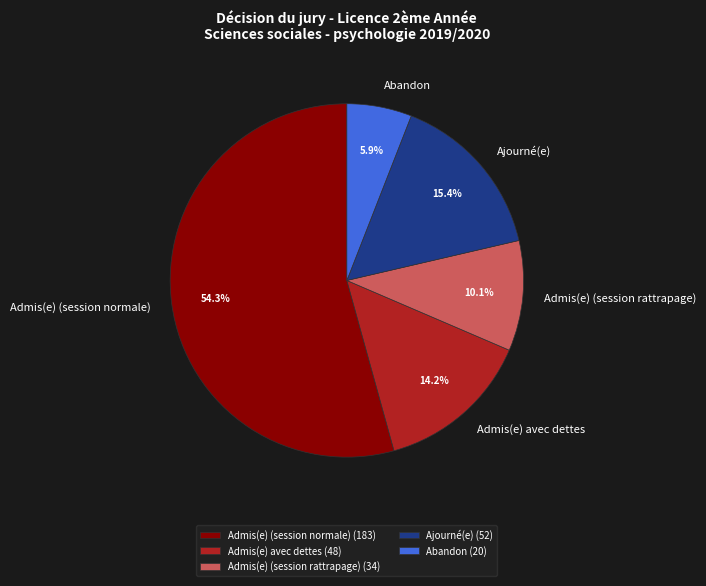

What is the ratio of the value at Admis(e) (session rattrapage) to the value at Abandon?

1.7